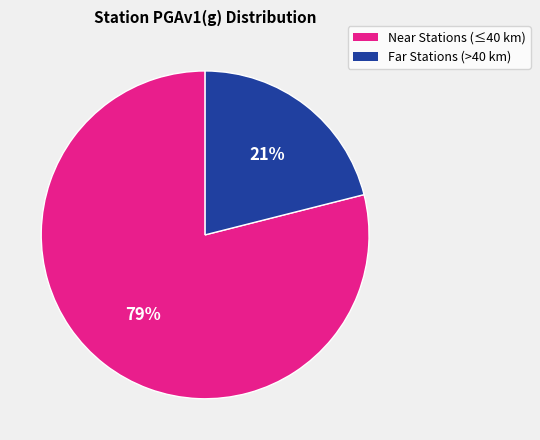

Is there a majority slice in this chart?

Yes